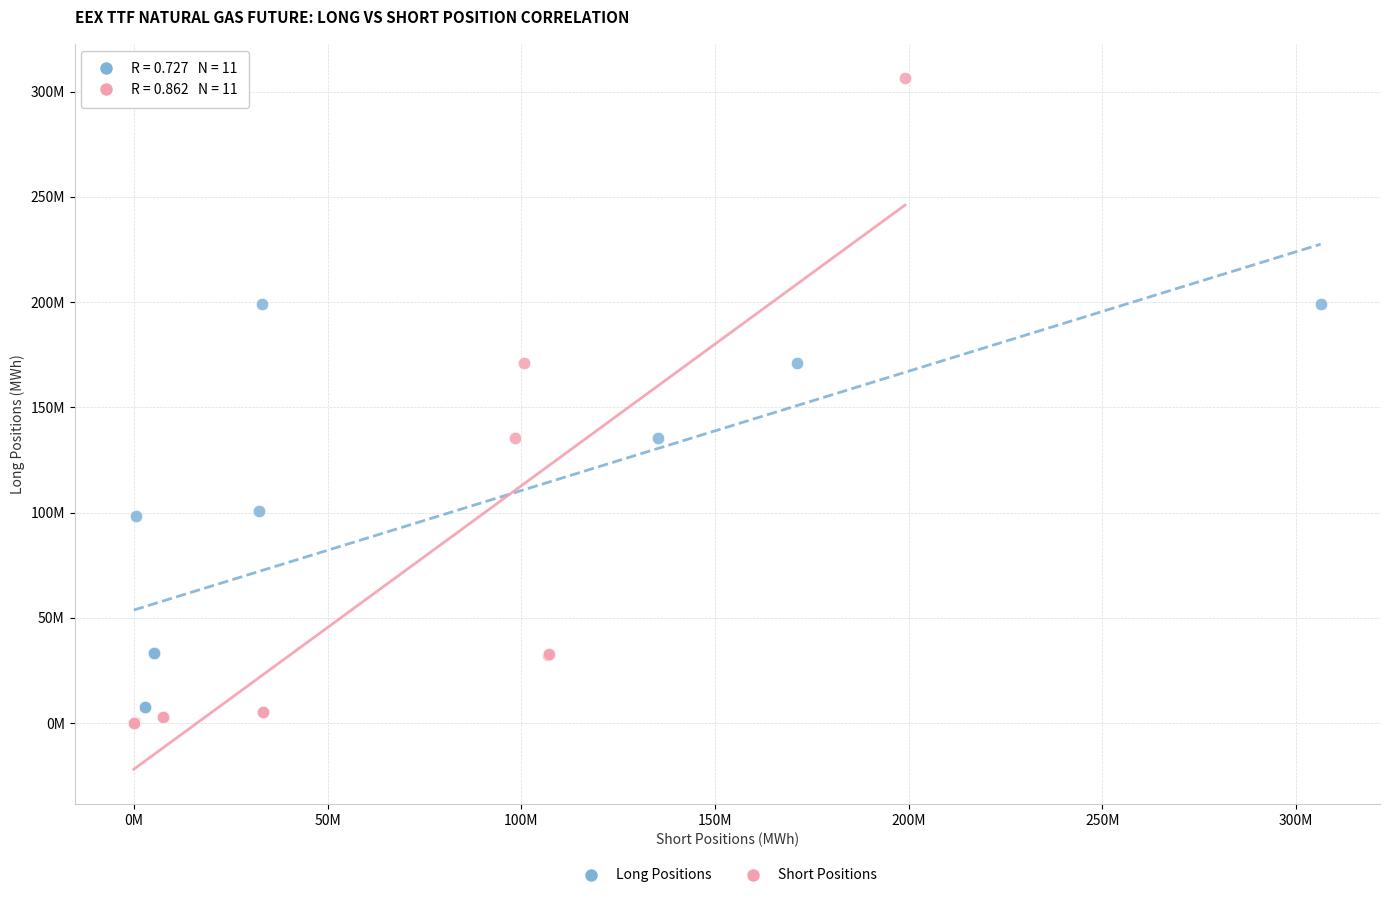

Which series contains the highest Y value?

Short Positions